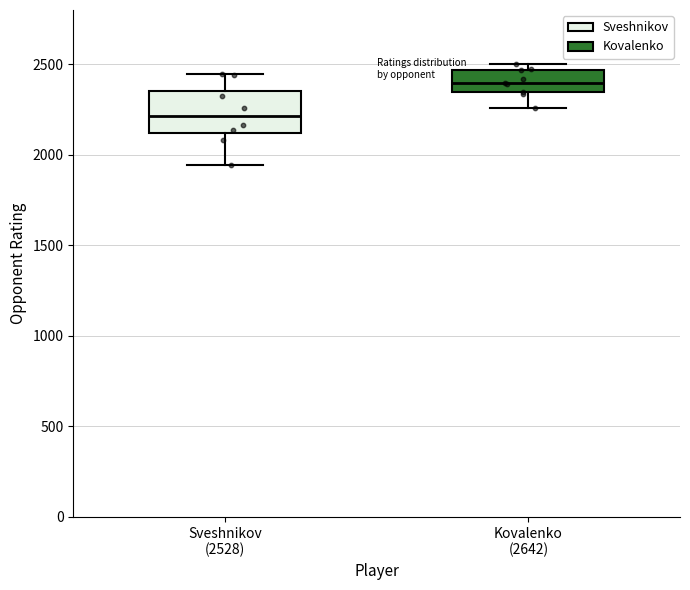

Reading left to right, transcribe this box plot: for each box, give where its median line is, the range the box spans, and where its two whiskers end, as read against the y-axis. The values are not printed on the chart, so give them approximately, as read against the axis.

Sveshnikov (2528): median 2200, box 2100 to 2350, whiskers 1950 to 2450
Kovalenko (2642): median 2400, box 2350 to 2450, whiskers 2250 to 2500